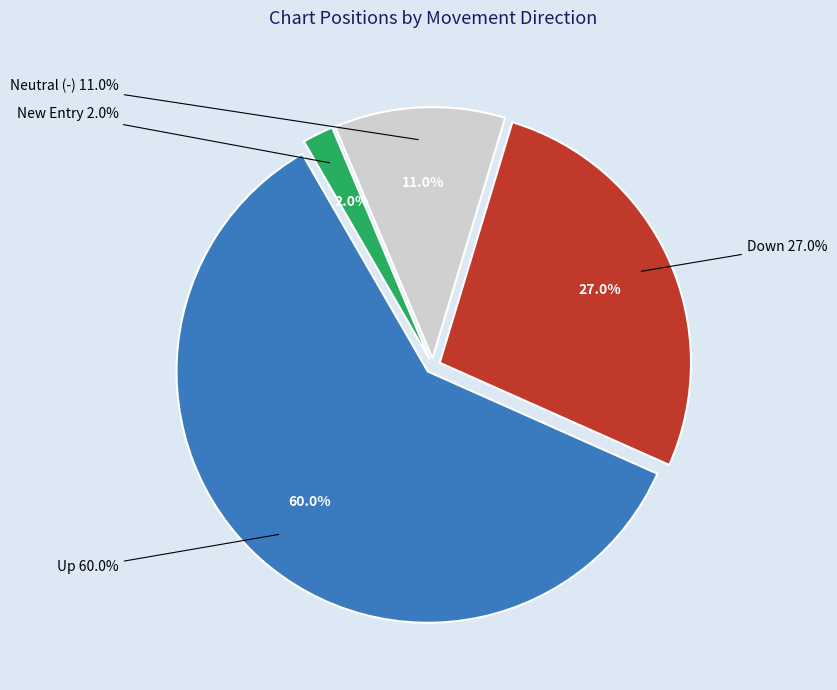

How many segments does this pie chart have?

4